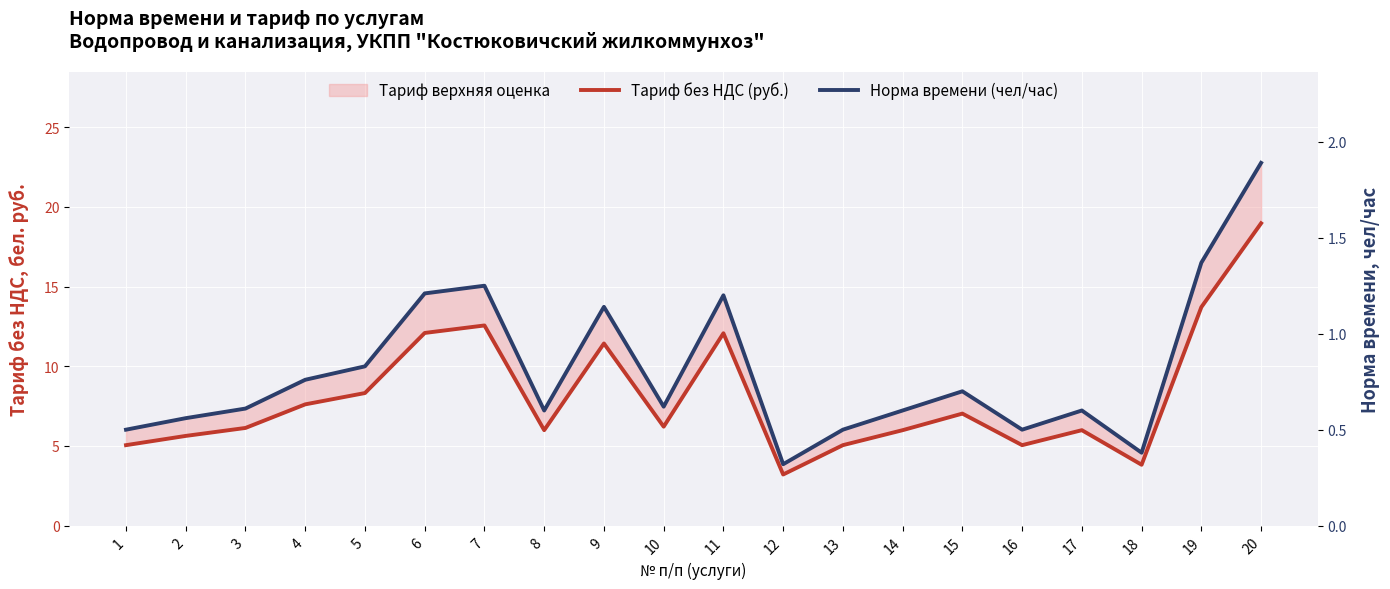

Rank the categories by Тариф без НДС (руб.) value from highest to lowest.

20, 19, 7, 6, 11, 9, 5, 4, 15, 10, 3, 8, 14, 17, 2, 1, 13, 16, 18, 12